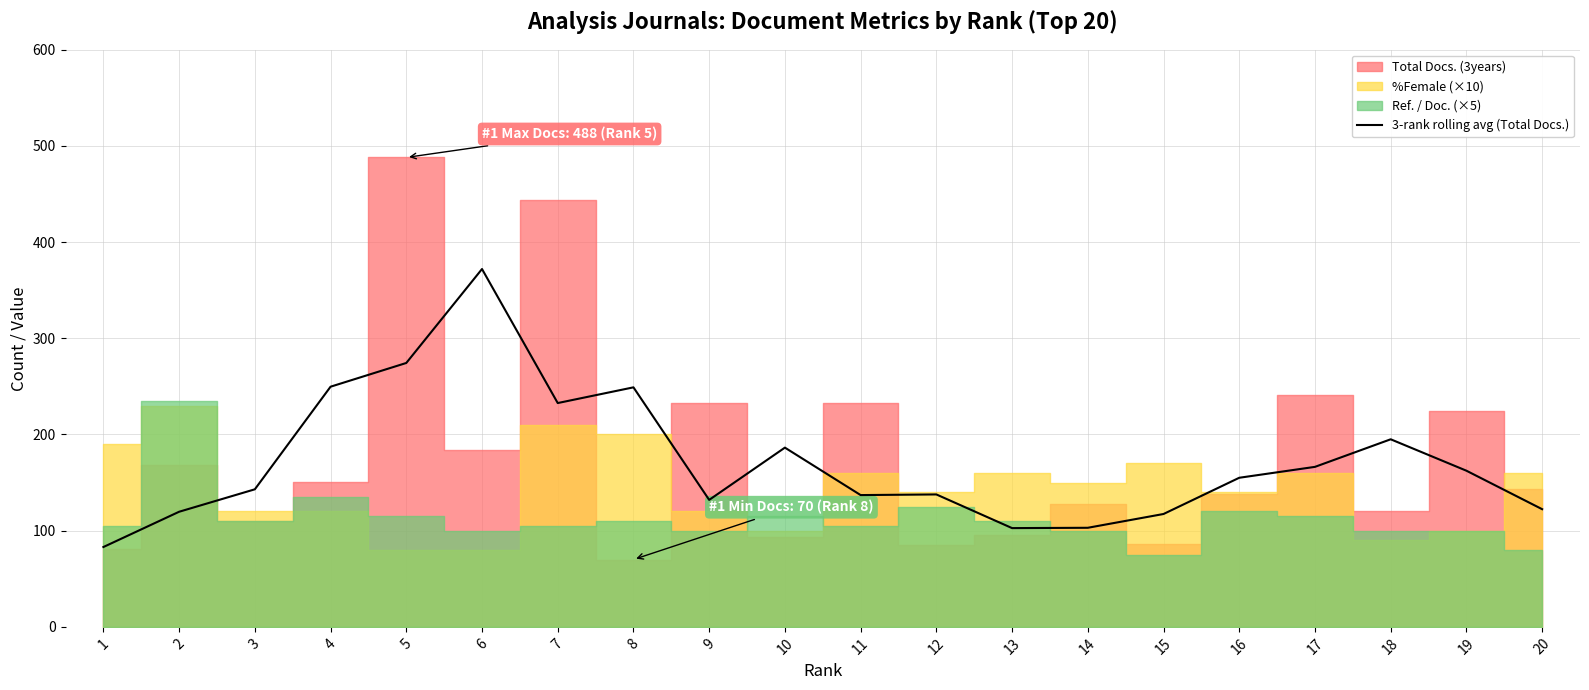

At which category does the chart reach its minimum across all series?

1